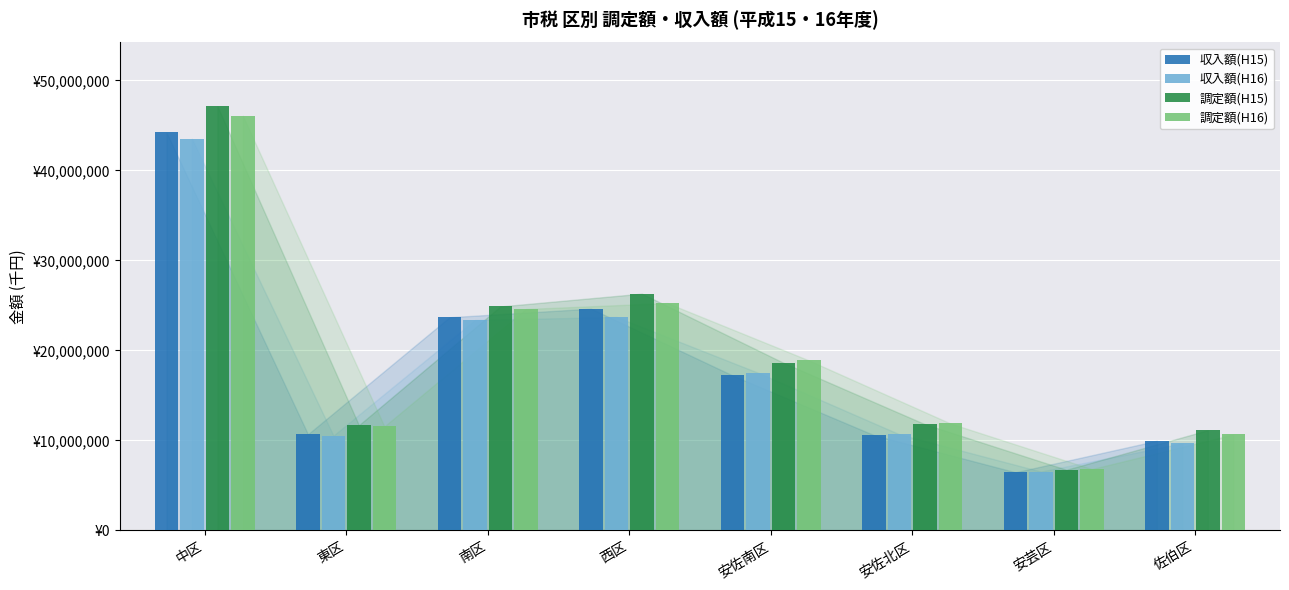

The value of 調定額(H16) at 安佐南区 is 11467078. True or false?

False